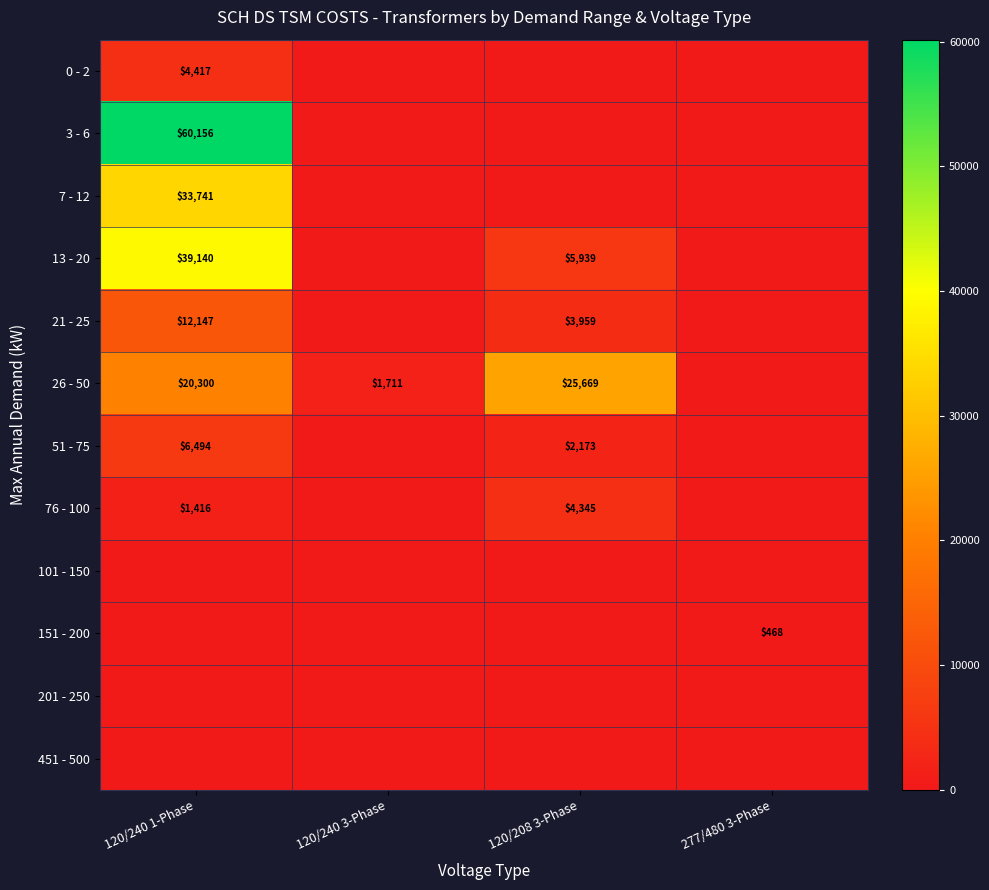

The 13 - 20 series shows 0.0 at 120/240 3-Phase. True or false?

True